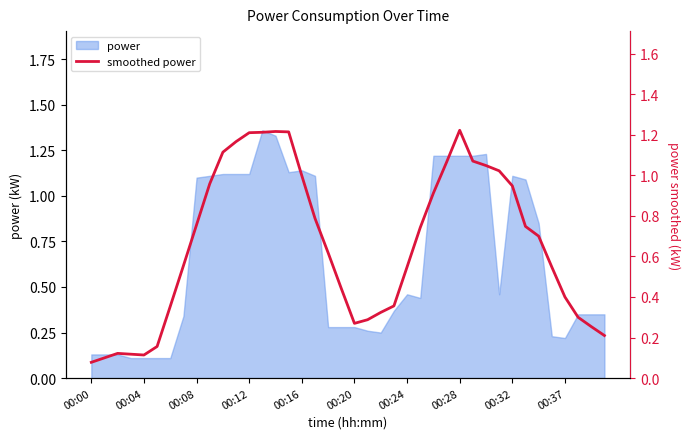

How many points are lower than both their immediate neighbors (excluding endpoints)?

2